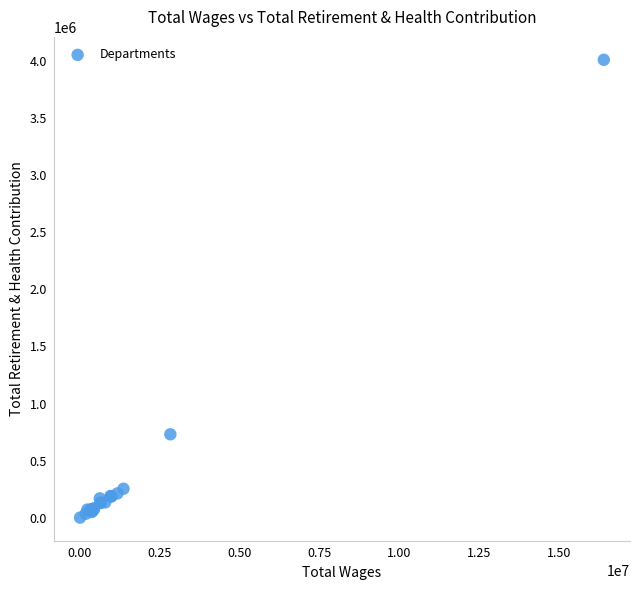

What Y value in the scatter plot is closest to 2006534?

730297